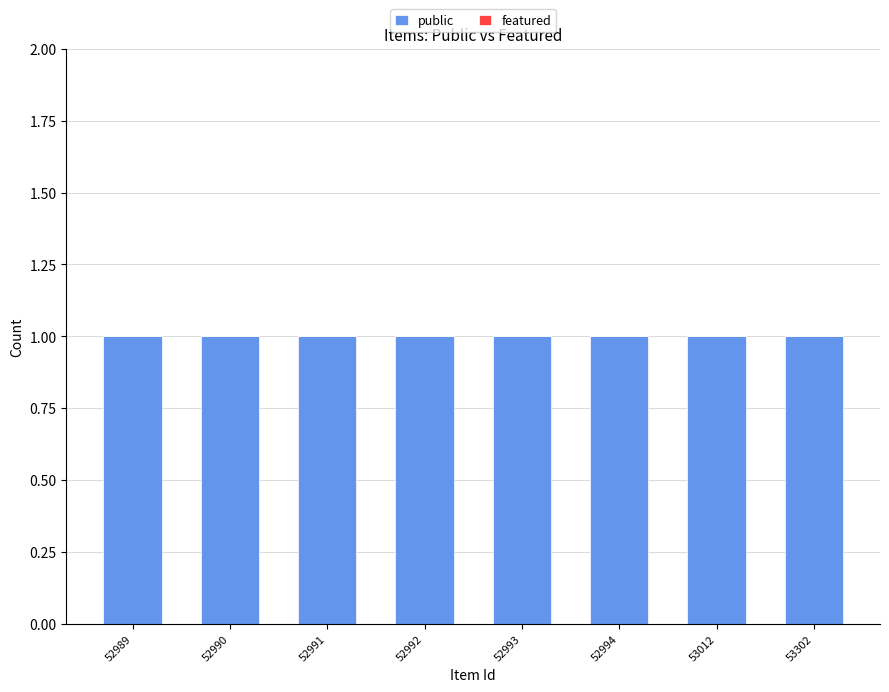

What are all the series names shown in the legend?

public, featured